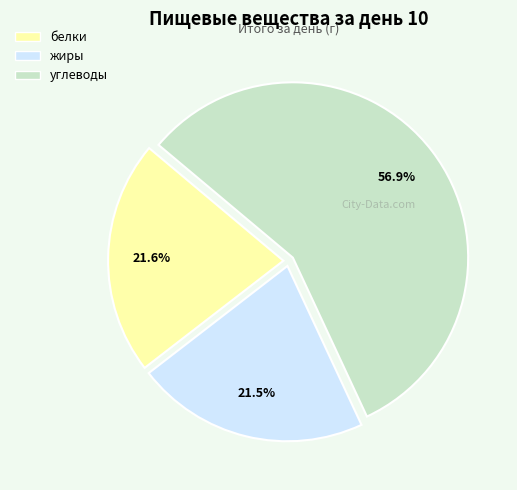

Is there any slice that represents more than half of the pie?

Yes